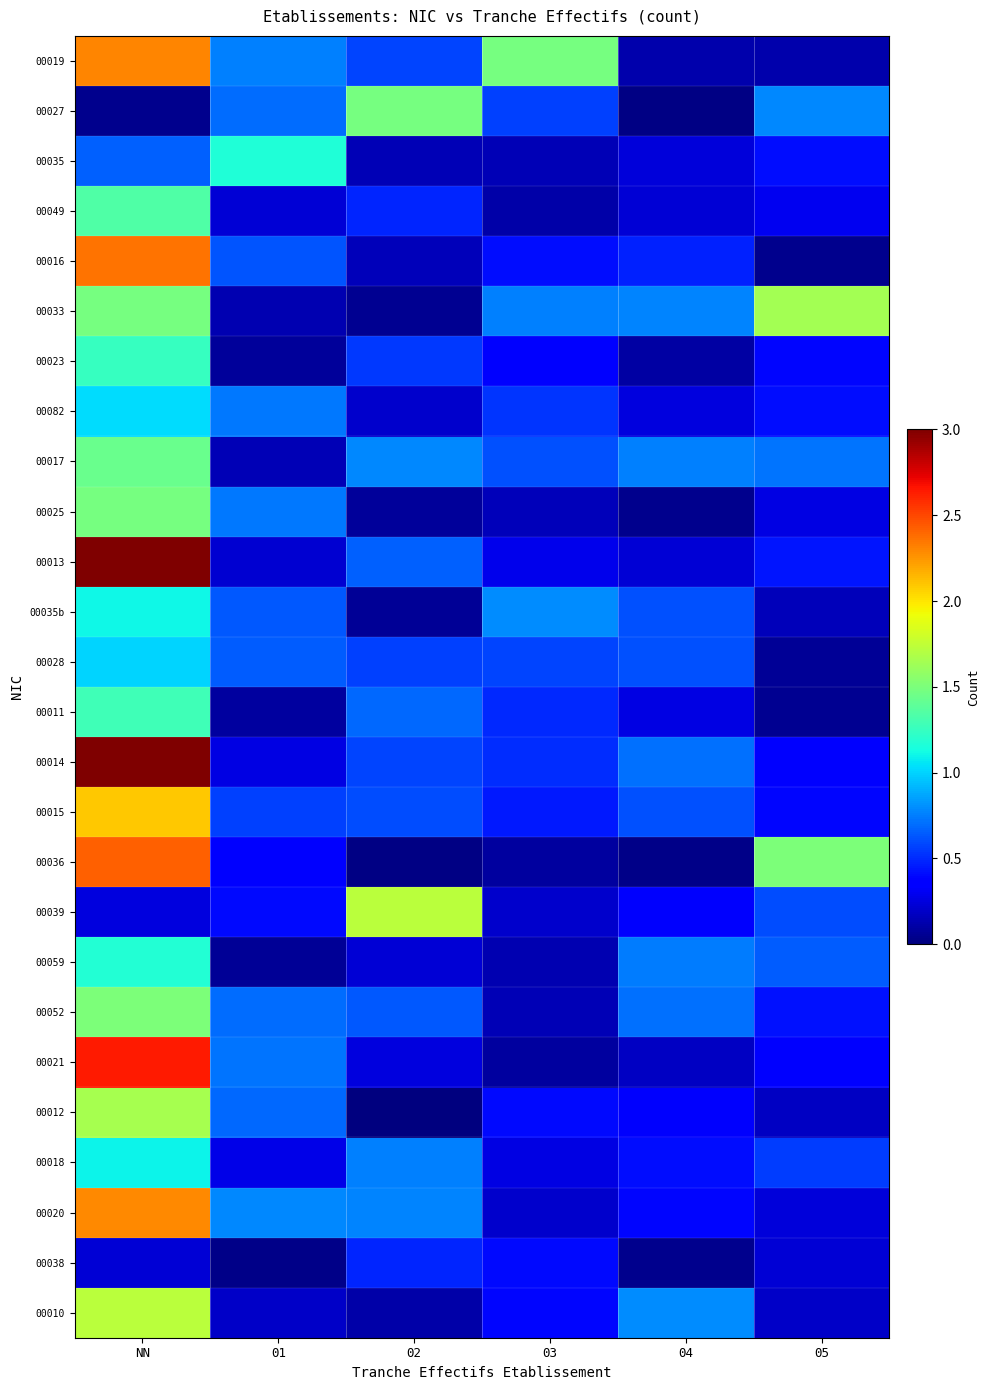

Between NN and 04, which series saw the biggest shift?

00013